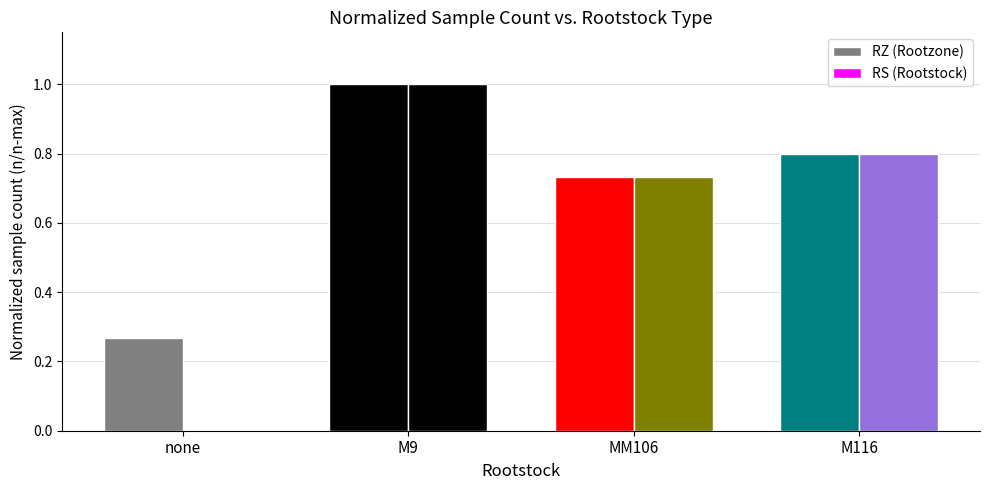

What is the value of the RZ (Rootzone) bar at the 4th from the left?

0.8